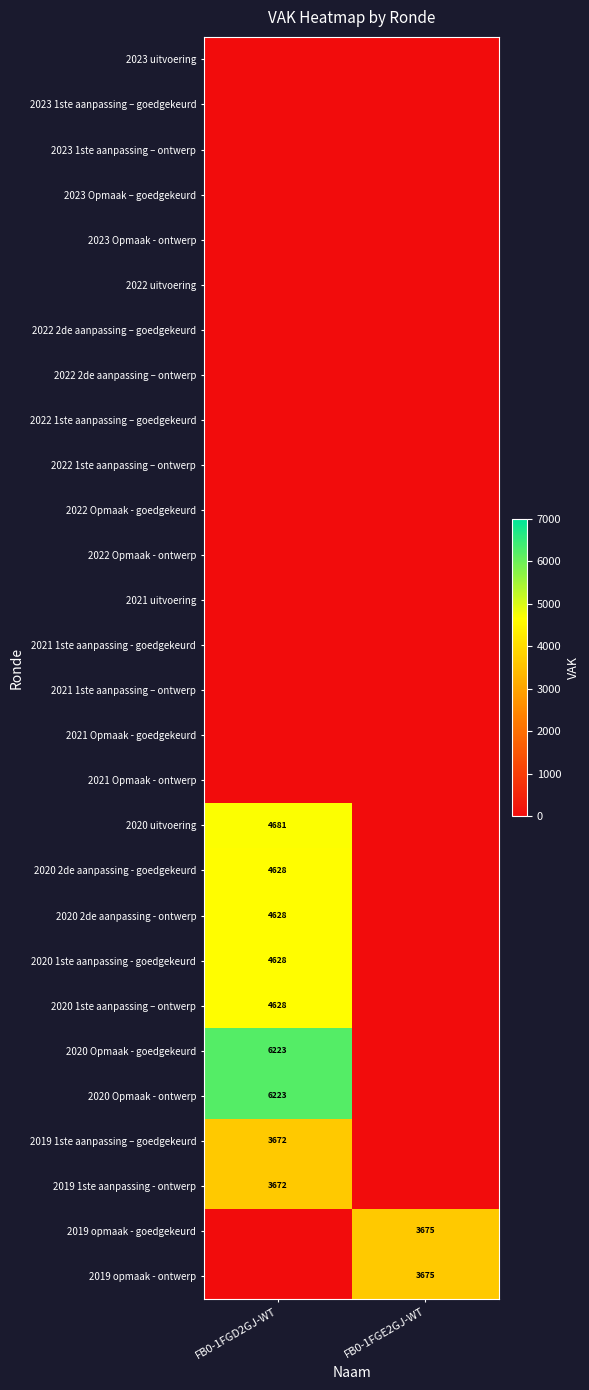

The 2020 2de aanpassing - ontwerp series shows 4628 at FB0-1FGD2GJ-WT. True or false?

True